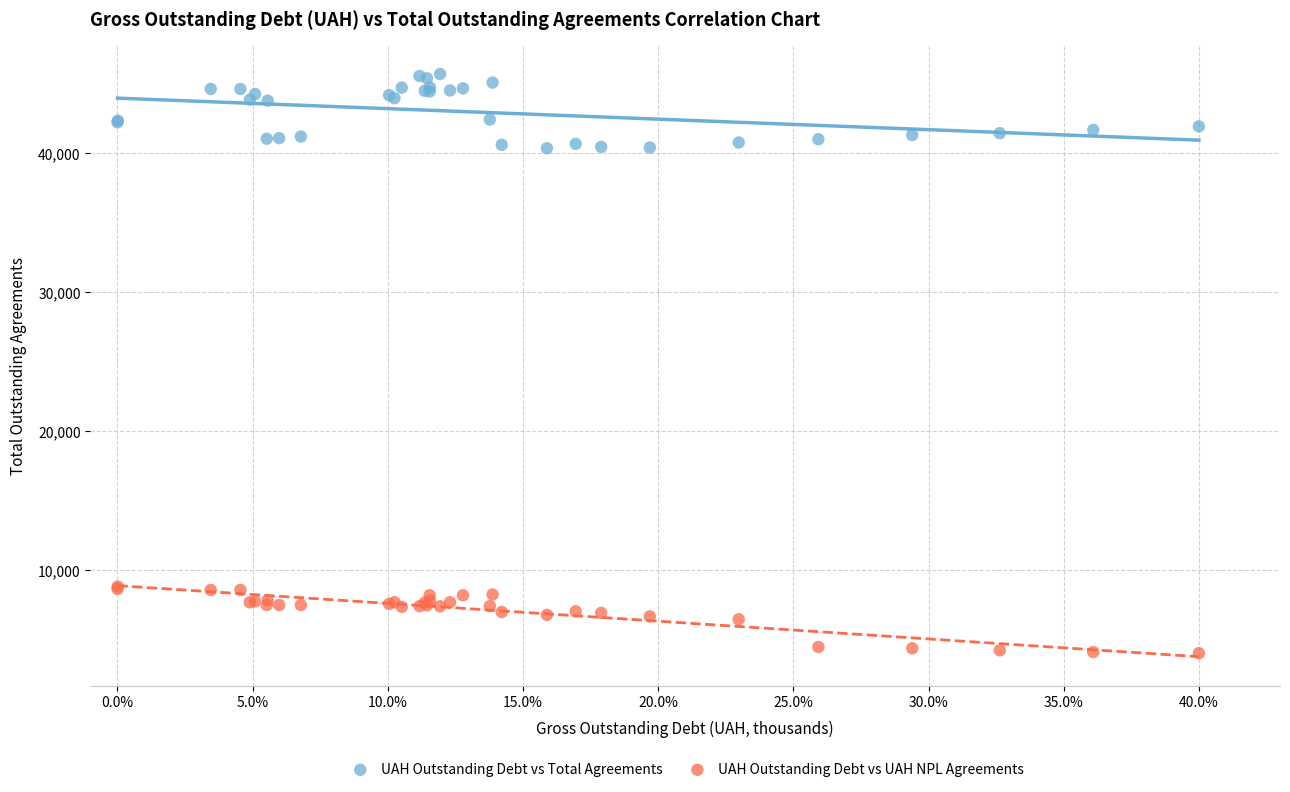

What are all the series names shown in the legend?

UAH Outstanding Debt vs Total Agreements, UAH Outstanding Debt vs UAH NPL Agreements